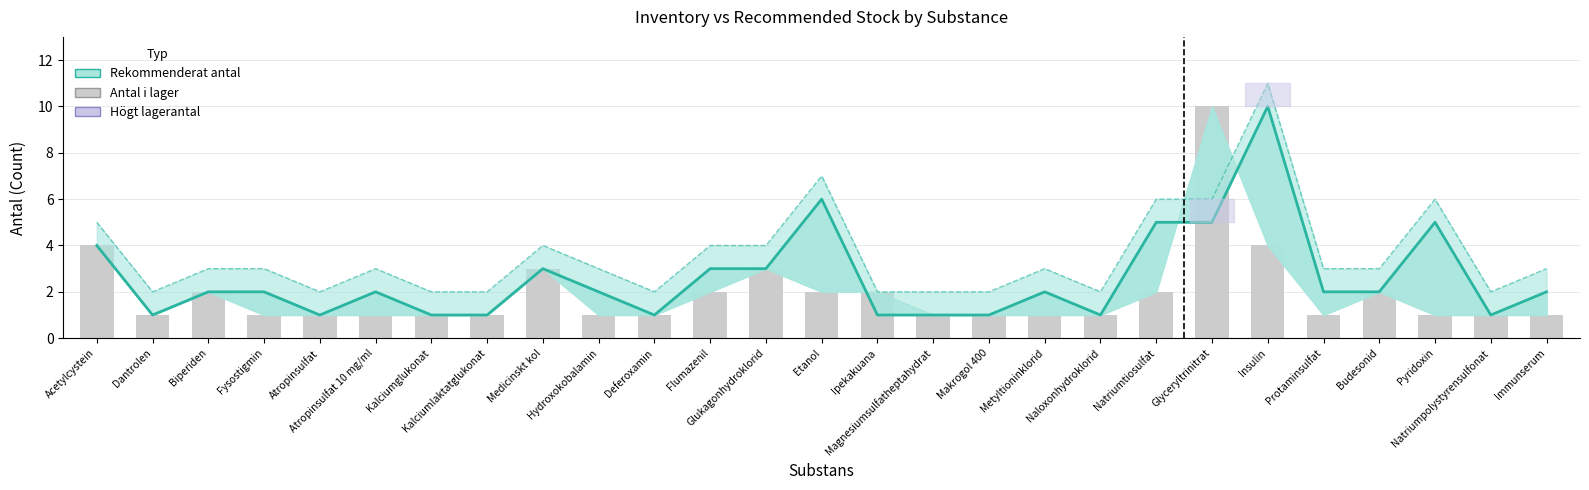

At how many categories does at least one series exceed 10?

1